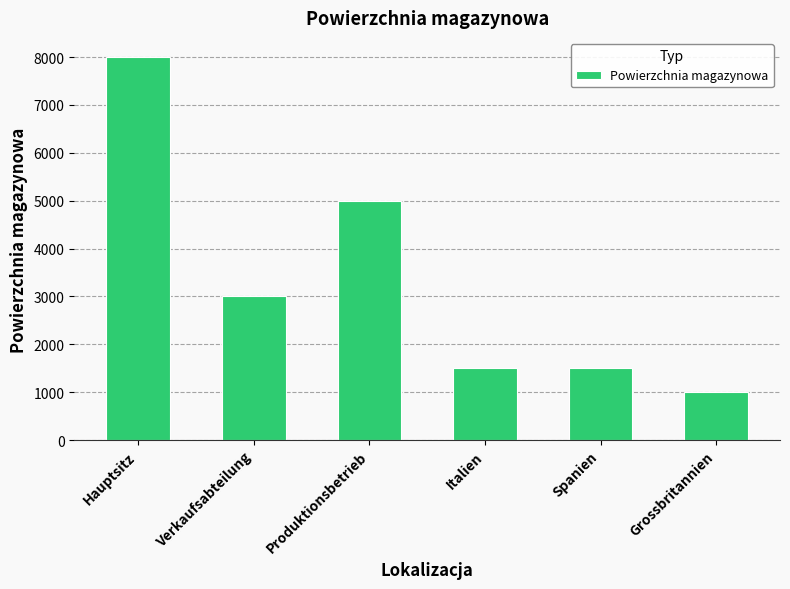

What position from the right is Verkaufsabteilung?

5